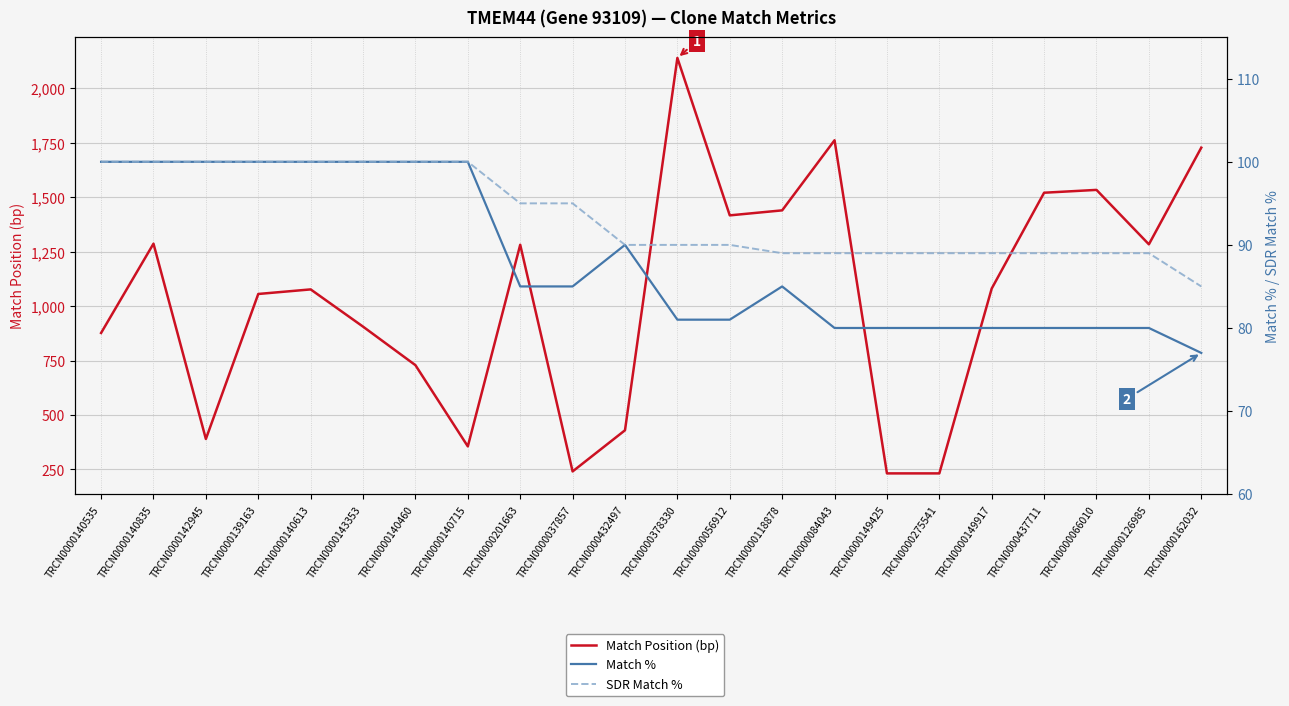

How many lines are shown in the chart?

3